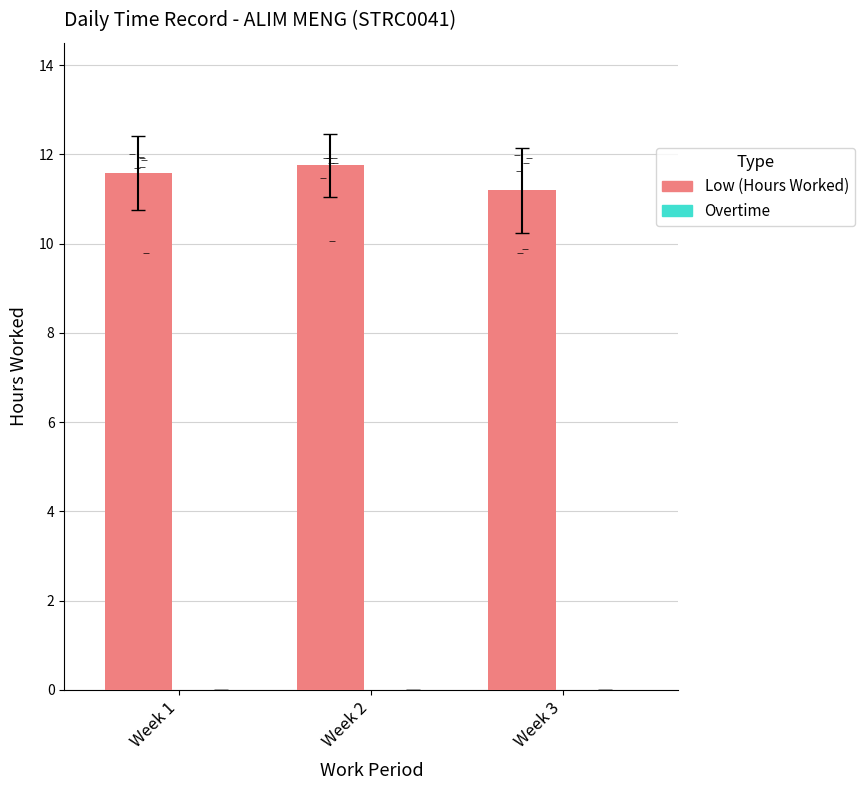

Which series reaches the minimum Y coordinate?

Overtime